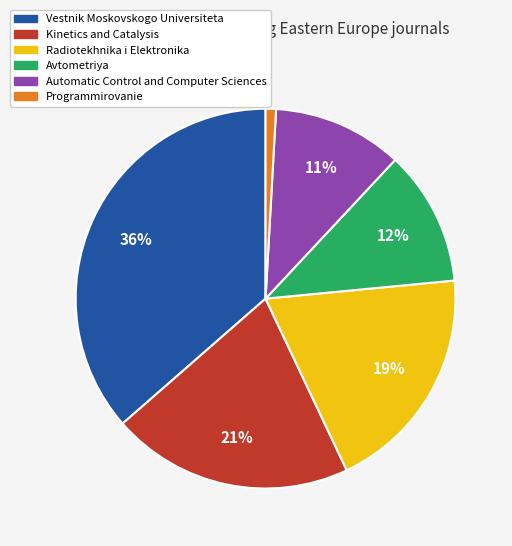

Is the sum of Vestnik Moskovskogo Universiteta and Radiotekhnika i Elektronika greater than half?

Yes